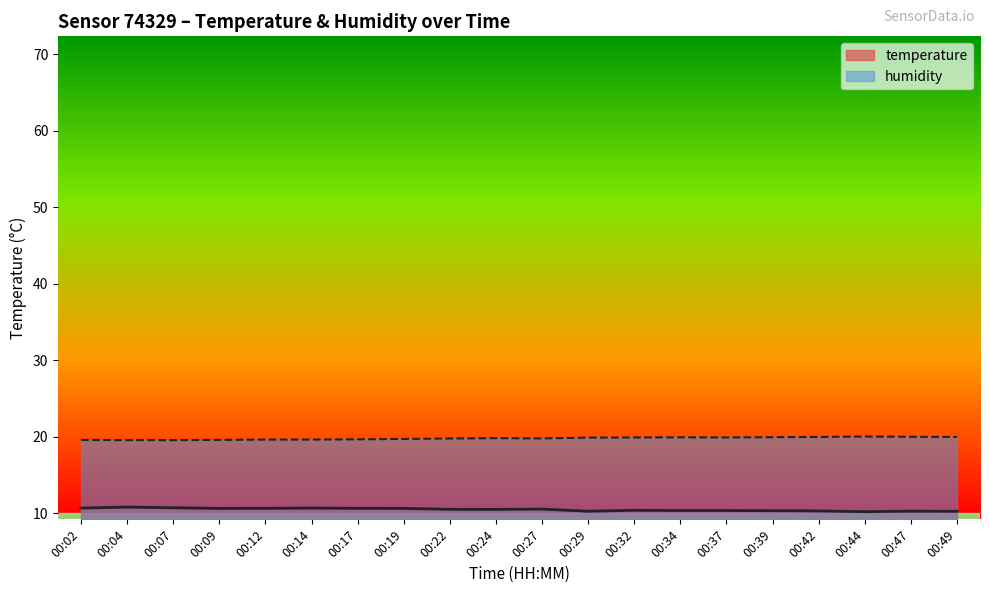

Is the value of temperature at 00:12 greater than the value of humidity at 00:19?

No